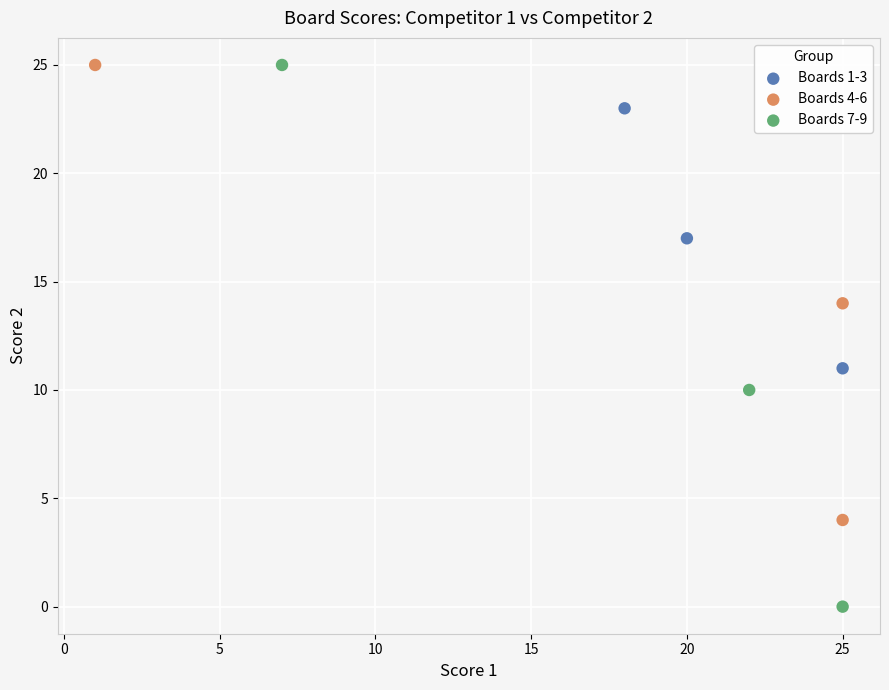

Which series has the largest Y range (max minus min)?

Boards 7-9